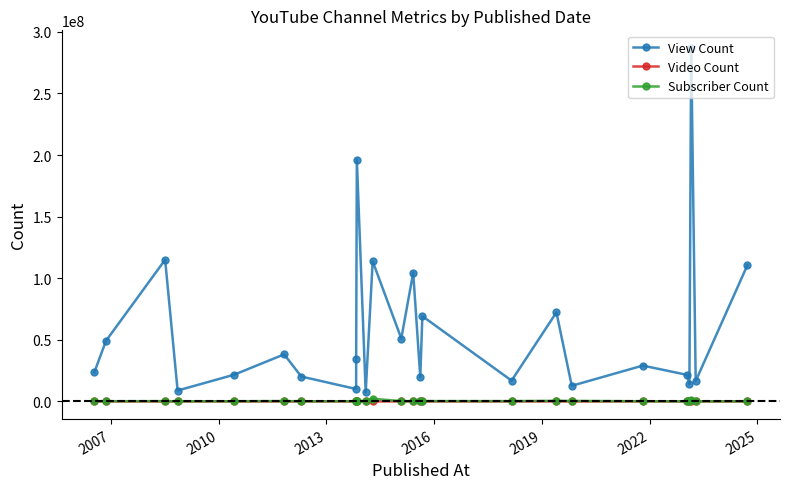

Which series has the largest total across all categories?

View Count